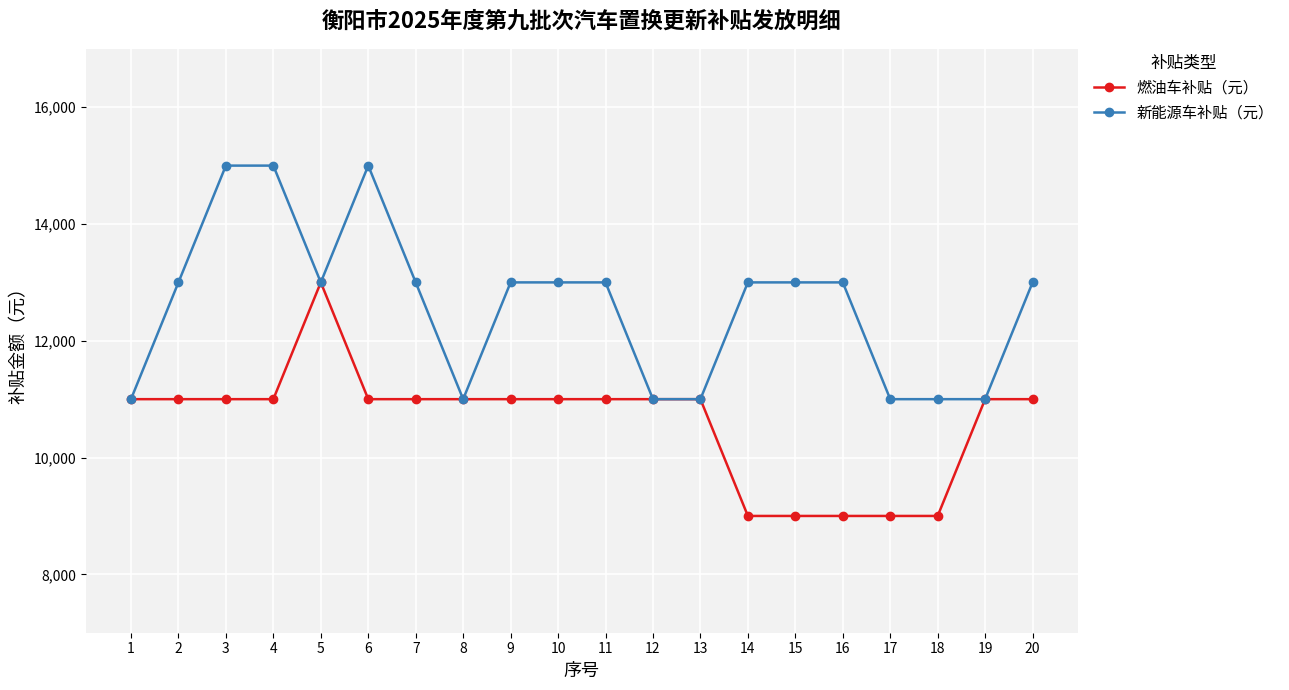

What are all the series names shown in the legend?

燃油车补贴（元）, 新能源车补贴（元）